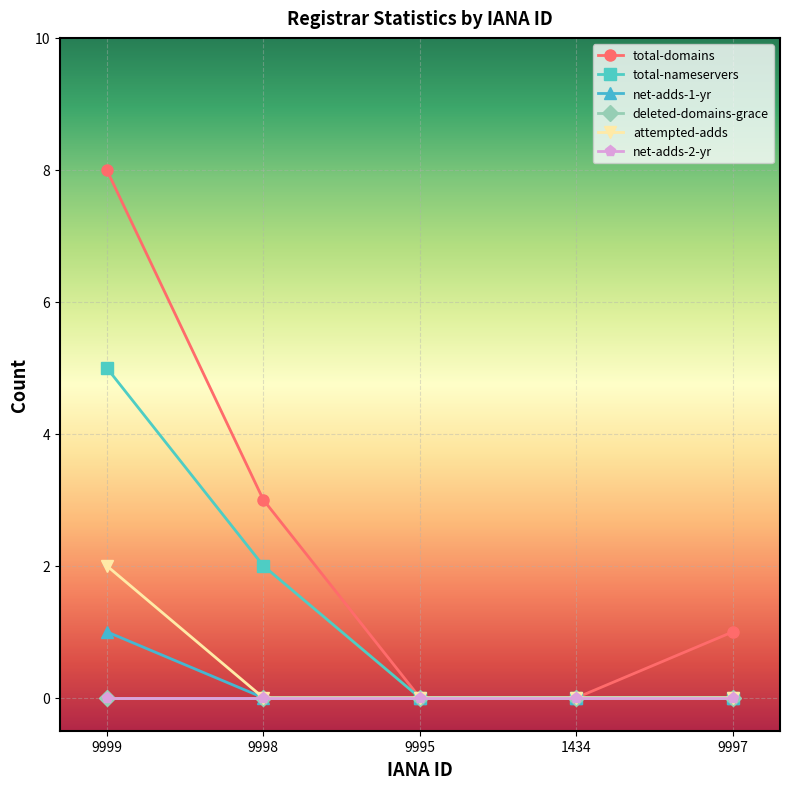

Which has a higher value, 9998 or 1434?

9998